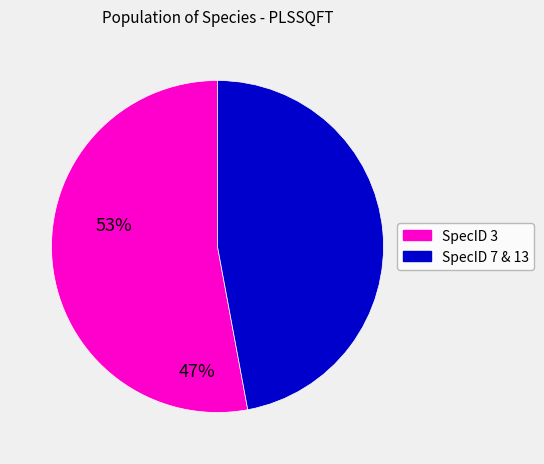

Is there any slice that represents more than half of the pie?

Yes